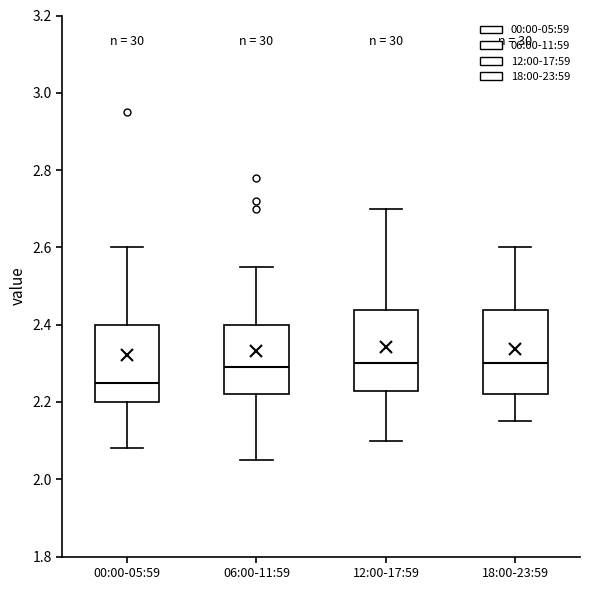

Where is the upper edge of the box for 18:00-23:59 on the y-axis? The values are not printed on the chart, so give them approximately, as read against the axis.

2.44